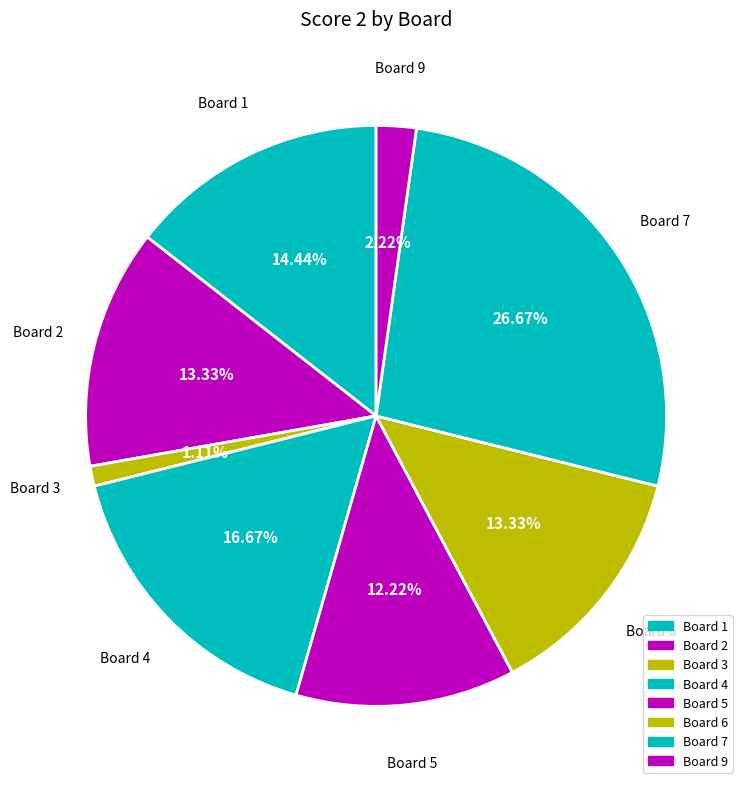

How many slices are in this pie chart?

8